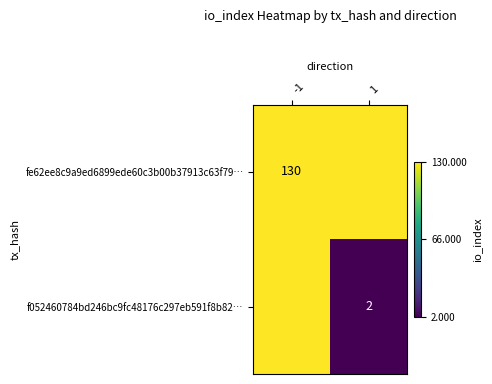

Is the value of f052460784bd246bc9fc48176c297eb591f8b82… at 1 greater than the value of fe62ee8c9a9ed6899ede60c3b00b37913c63f79… at -1?

No